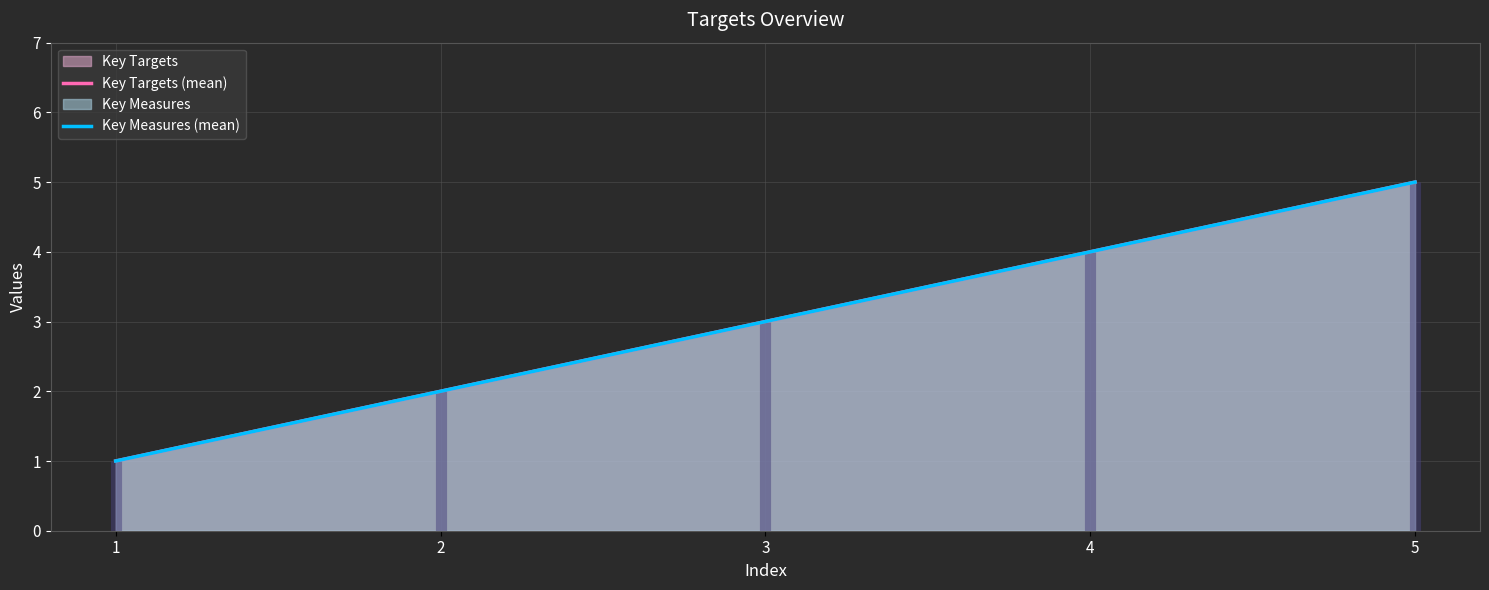

True or false: Key Targets (mean) and Key Measures (mean) cross at least once.

False